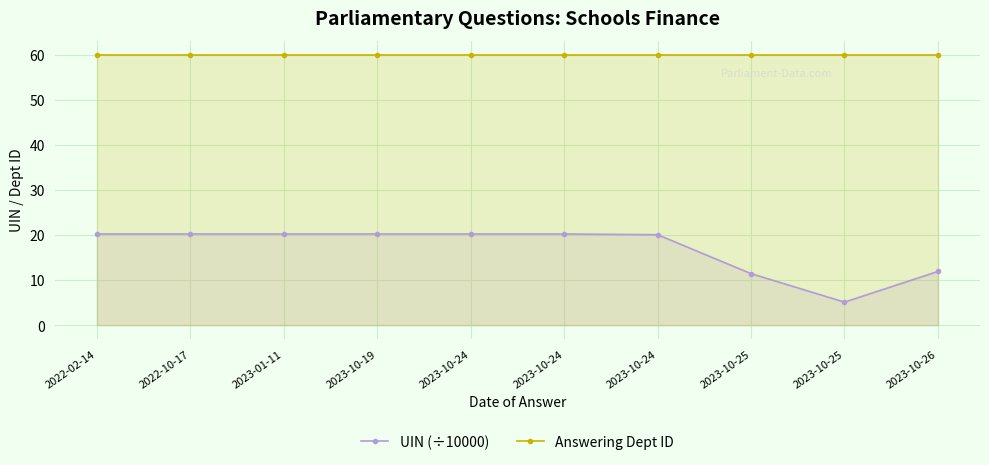

The UIN (÷10000) series shows 8.9 at 2022-10-17. True or false?

False